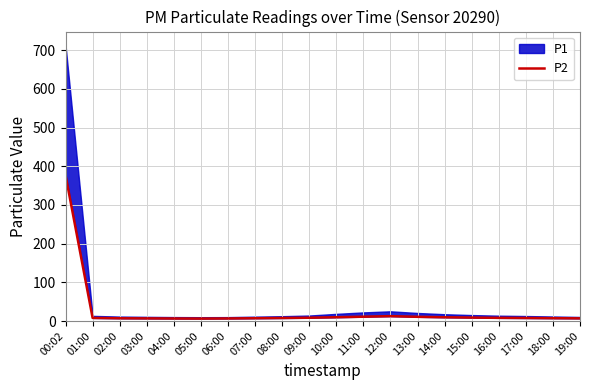

Rank the categories by value from highest to lowest.

00:02, 12:00, 11:00, 13:00, 10:00, 14:00, 15:00, 09:00, 16:00, 01:00, 08:00, 17:00, 18:00, 07:00, 02:00, 19:00, 03:00, 06:00, 04:00, 05:00